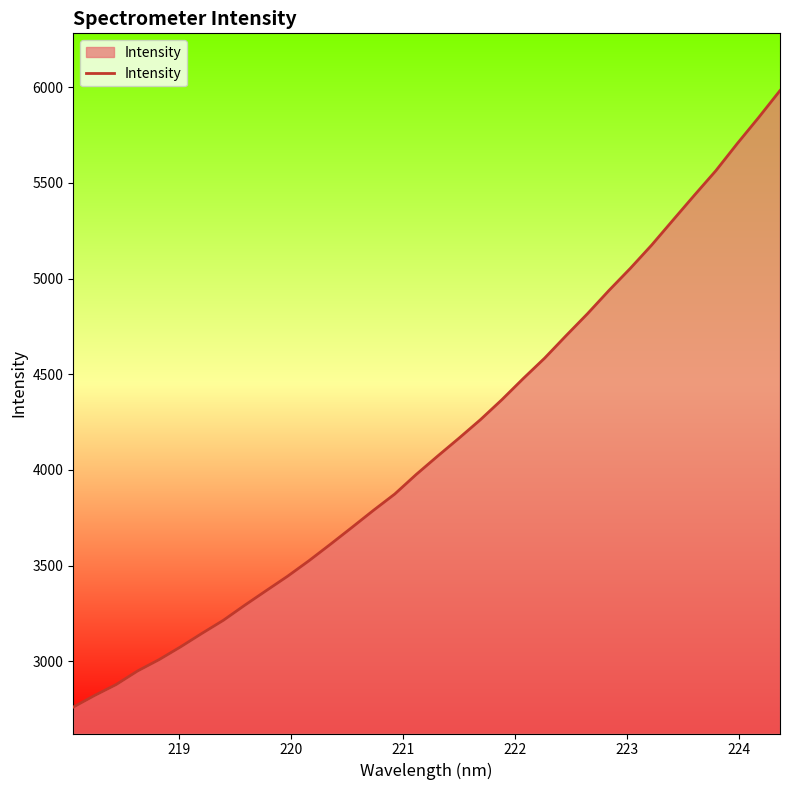

What is the minimum value shown in the chart?

2760.9